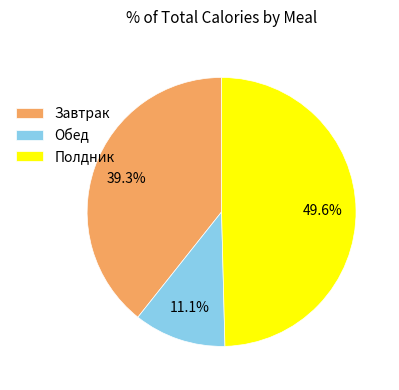

Is there a majority slice in this chart?

No